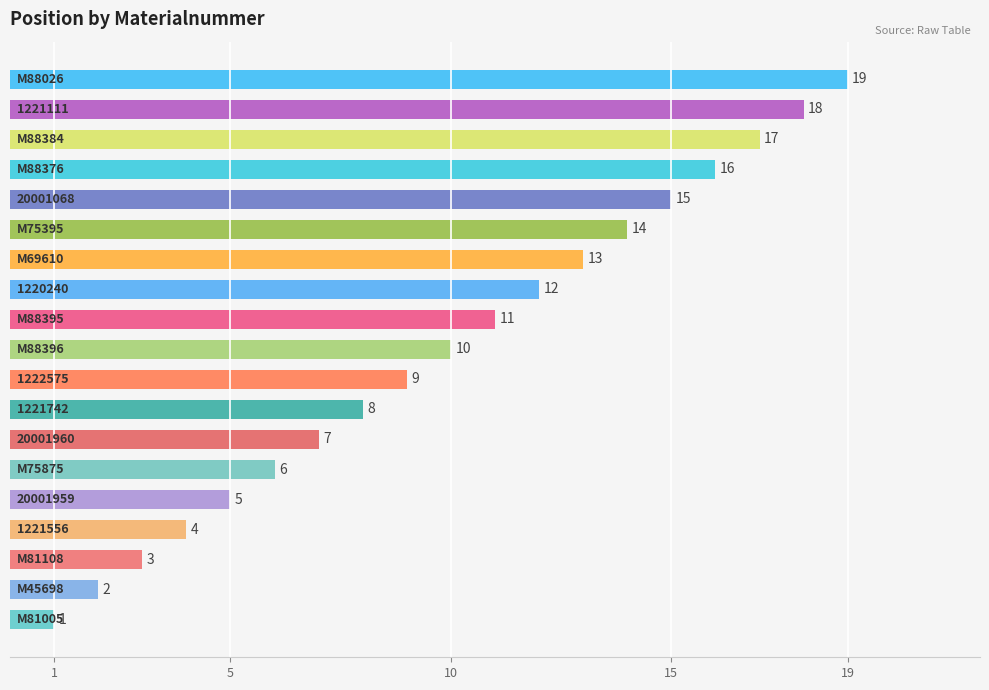

What is the minimum value shown in the chart?

1